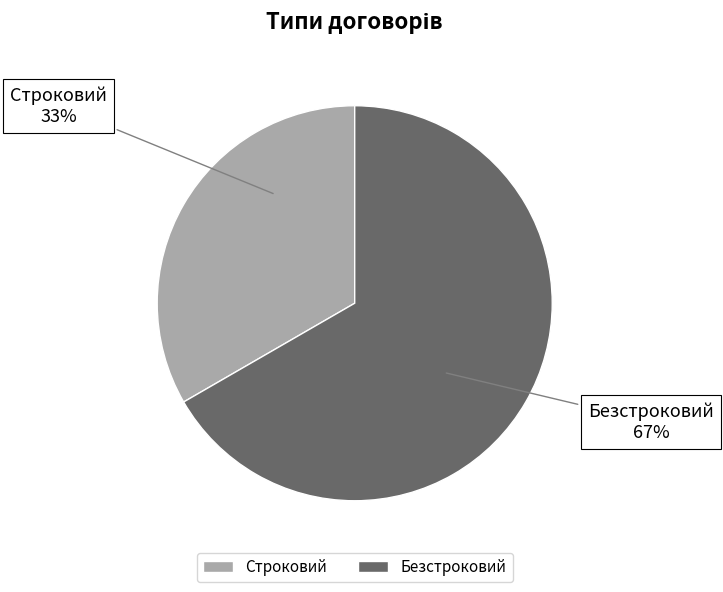

Rank the categories by value from highest to lowest.

Безстроковий, Строковий